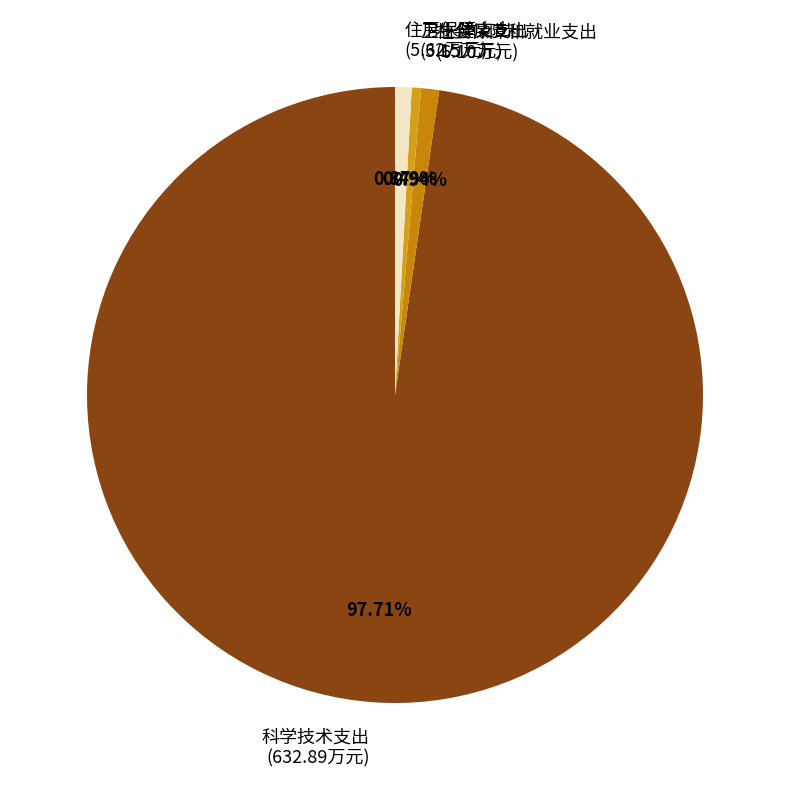

What percentage is NOT represented by 科学技术支出?

2.3%